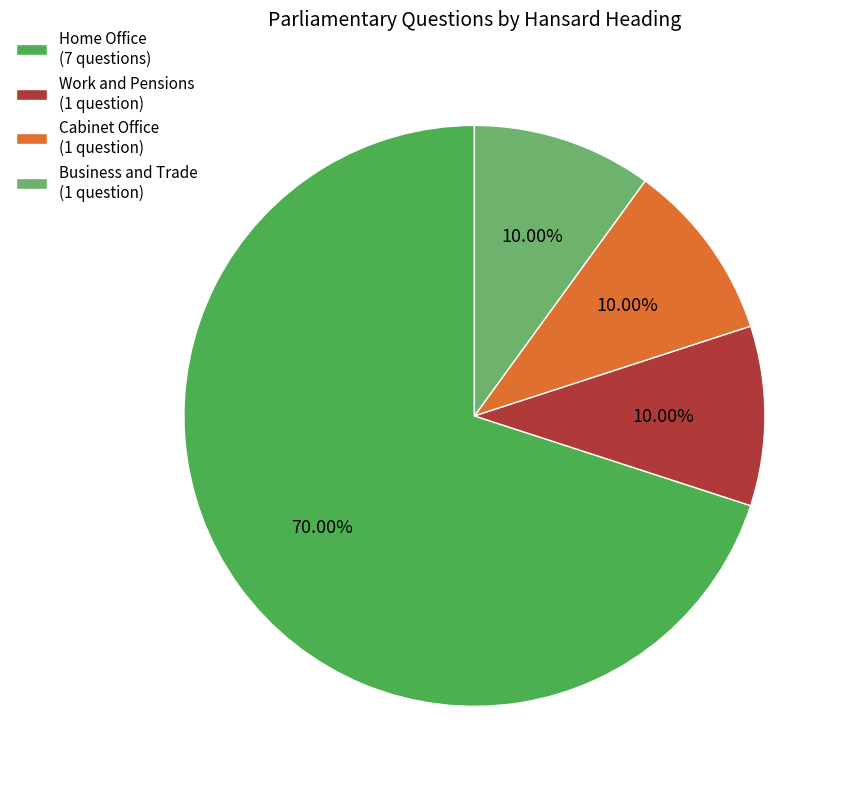

What is the ratio of the value at Cabinet Office (1 question) to the value at Business and Trade (1 question)?

1.0